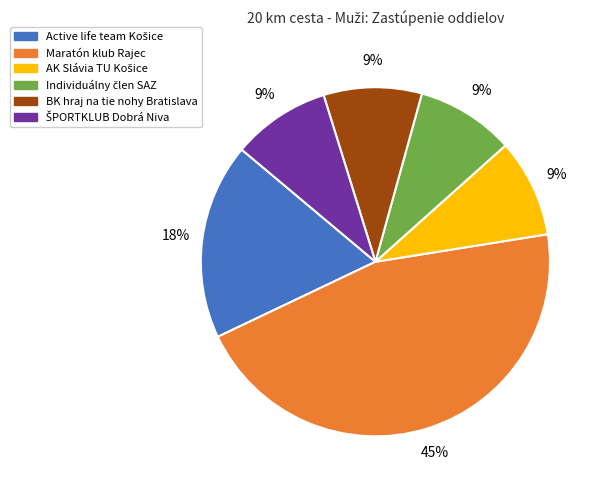

Do Maratón klub Rajec and BK hraj na tie nohy Bratislava together represent more than half of the pie?

Yes